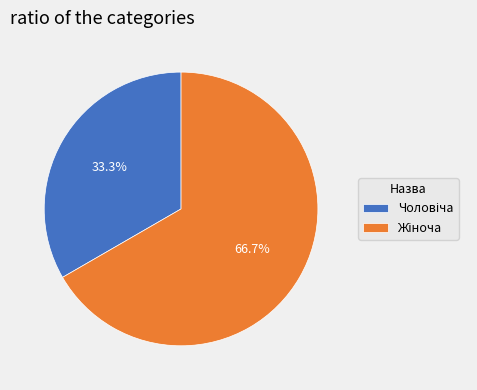

Does any single category account for the majority?

Yes